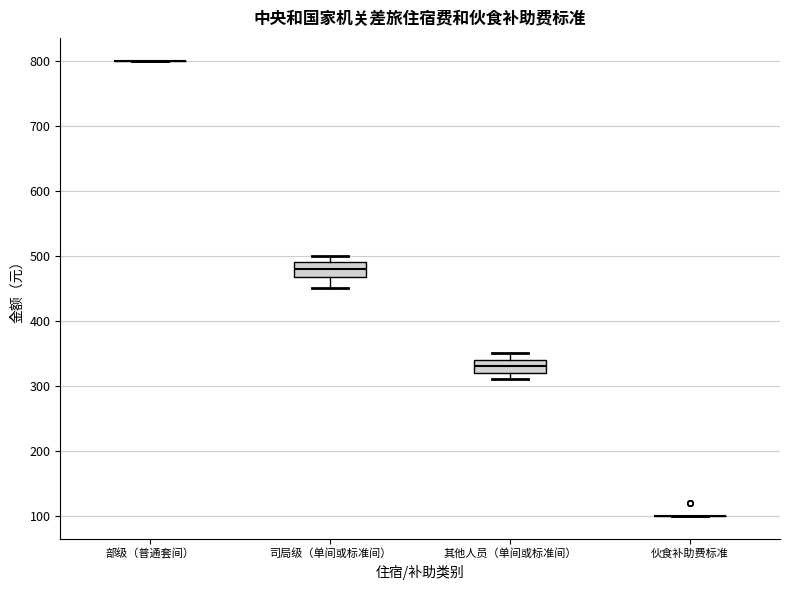

Reading left to right, transcribe this box plot: for each box, give where its median line is, the range the box spans, and where its two whiskers end, as read against the y-axis. The values are not printed on the chart, so give them approximately, as read against the axis.

部级（普通套间）: box collapsed to a line at 800, whiskers 800 to 800
司局级（单间或标准间）: median 480, box 470 to 490, whiskers 450 to 500
其他人员（单间或标准间）: median 330, box 320 to 340, whiskers 310 to 350
伙食补助费标准: box collapsed to a line at 100, whiskers 100 to 100